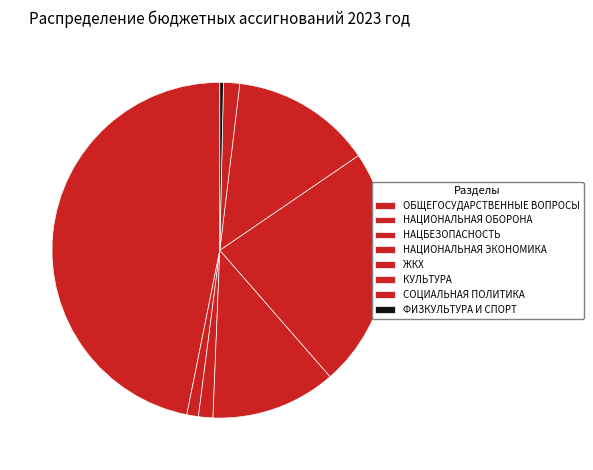

Count the number of slices in the pie.

8